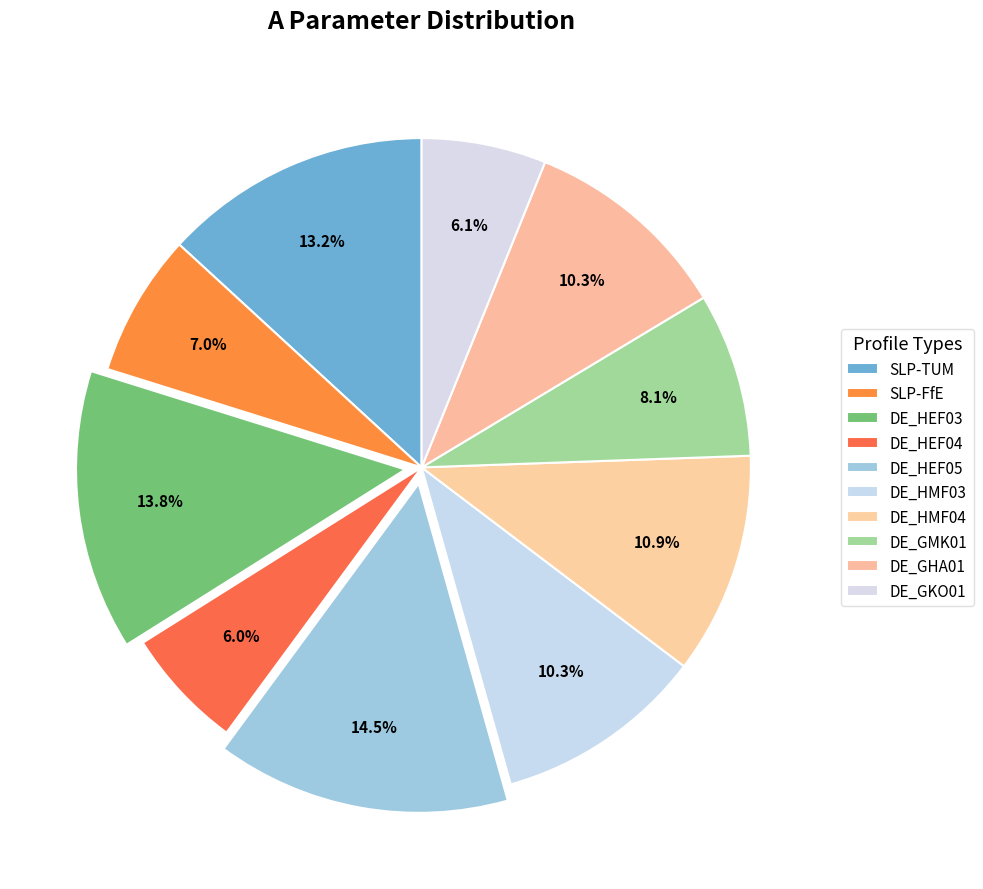

Approximately how many times larger is the value at DE_GMK01 compared to DE_HEF05?

0.6